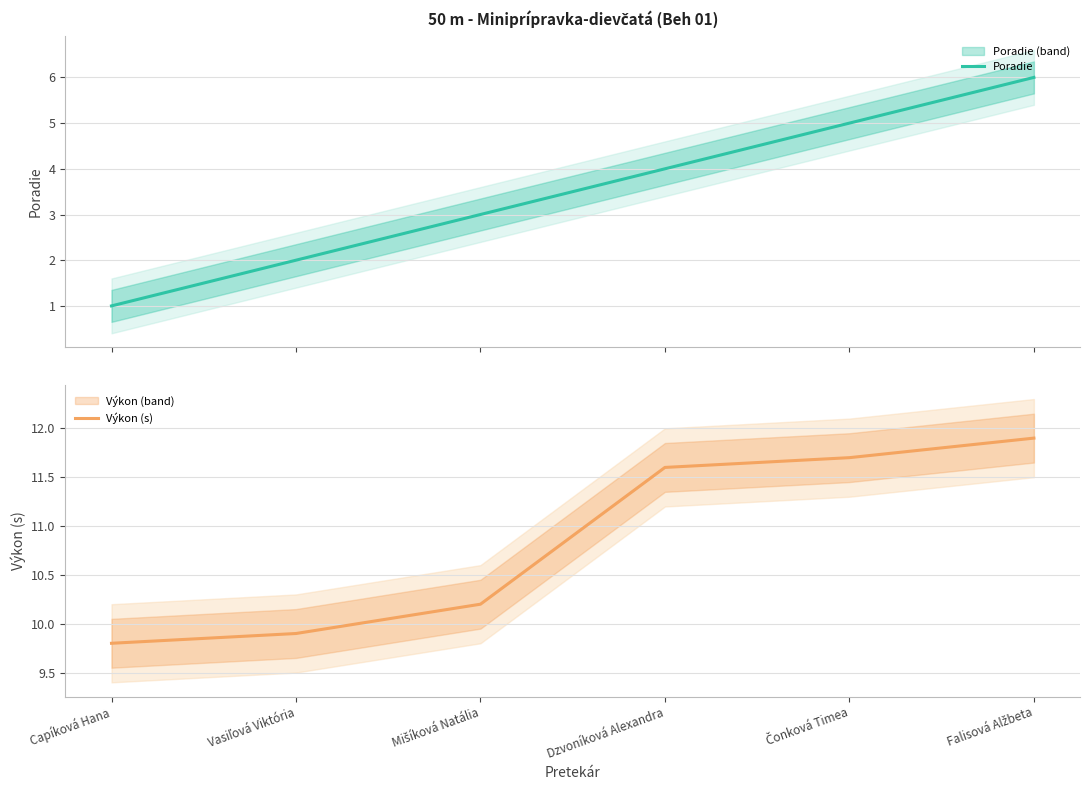

What is the difference between the highest and lowest values at Dzvoníková Alexandra?

7.6